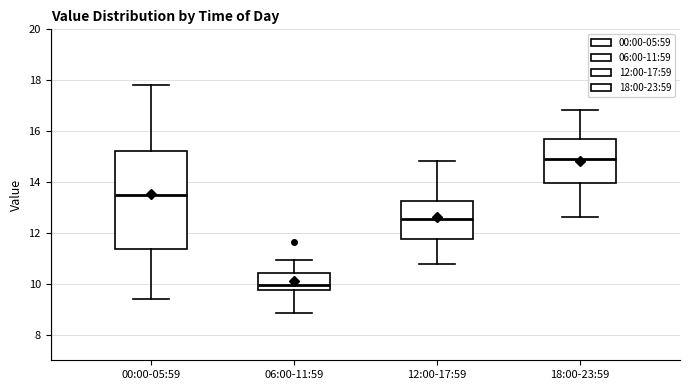

Where does the lower whisker of the box for 00:00-05:59 end on the y-axis? The values are not printed on the chart, so give them approximately, as read against the axis.

9.4